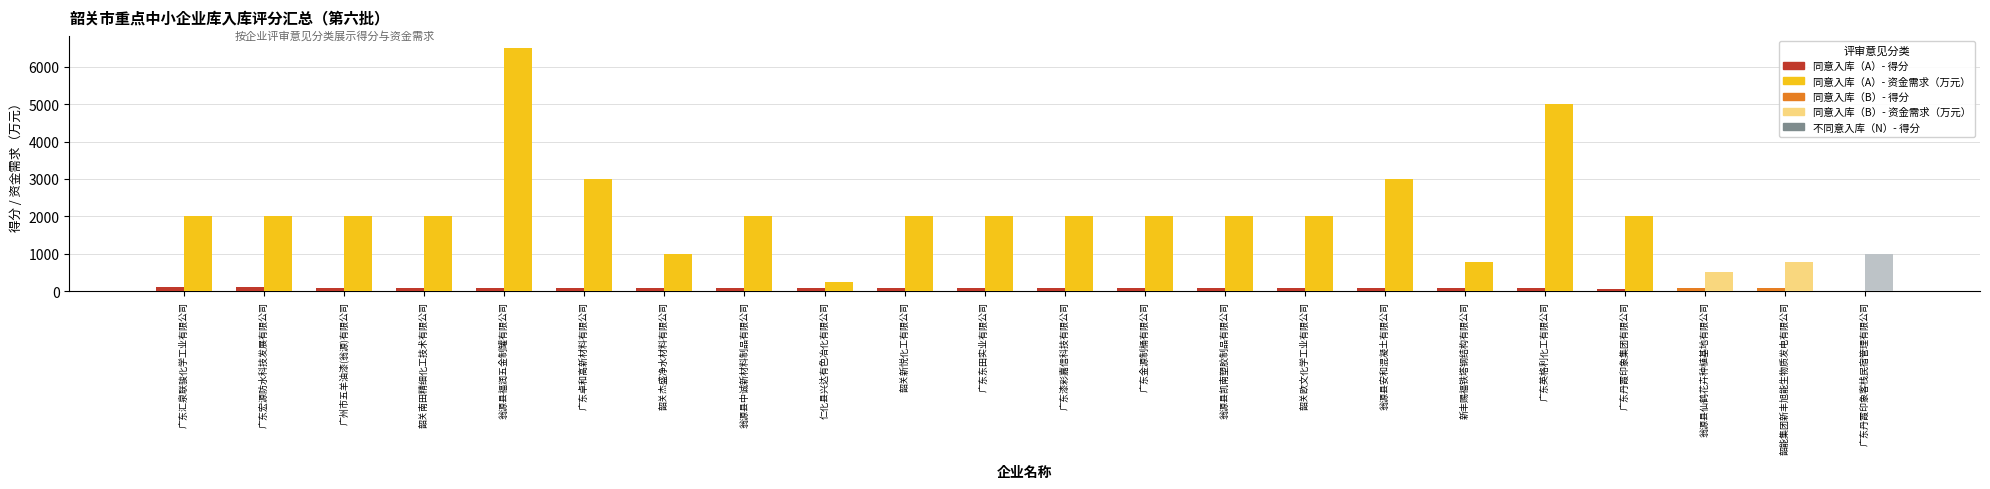

At which category is the sum across all series the highest?

翁源县福润五金制罐有限公司